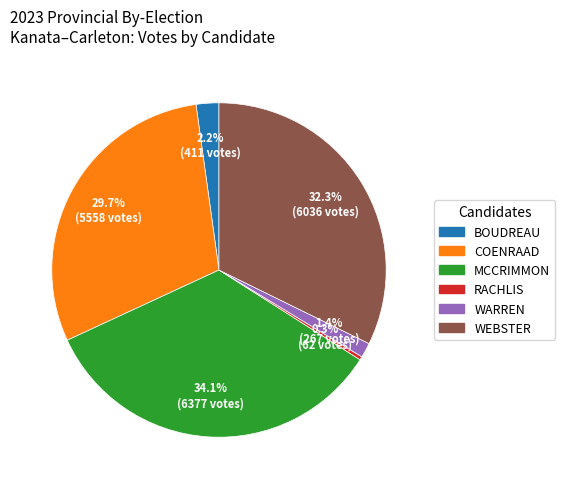

Does any single category account for the majority?

No